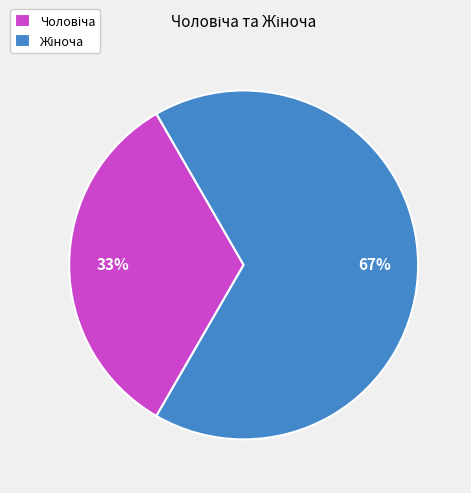

Is there a majority slice in this chart?

Yes